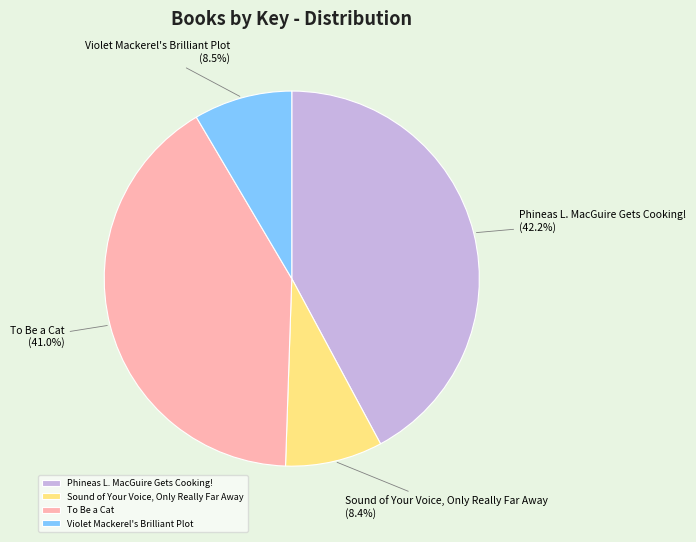

Combined, do Sound of Your Voice, Only Really Far Away and Phineas L. MacGuire Gets Cooking! account for over 50%?

Yes